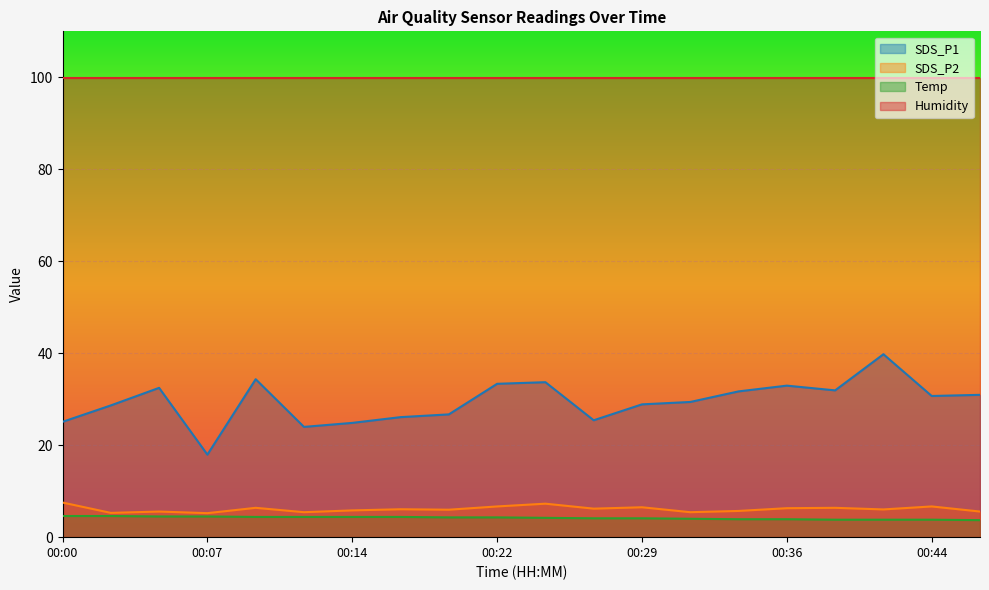

What is the value of the SDS_P1 point at the 20th from the left?

30.9